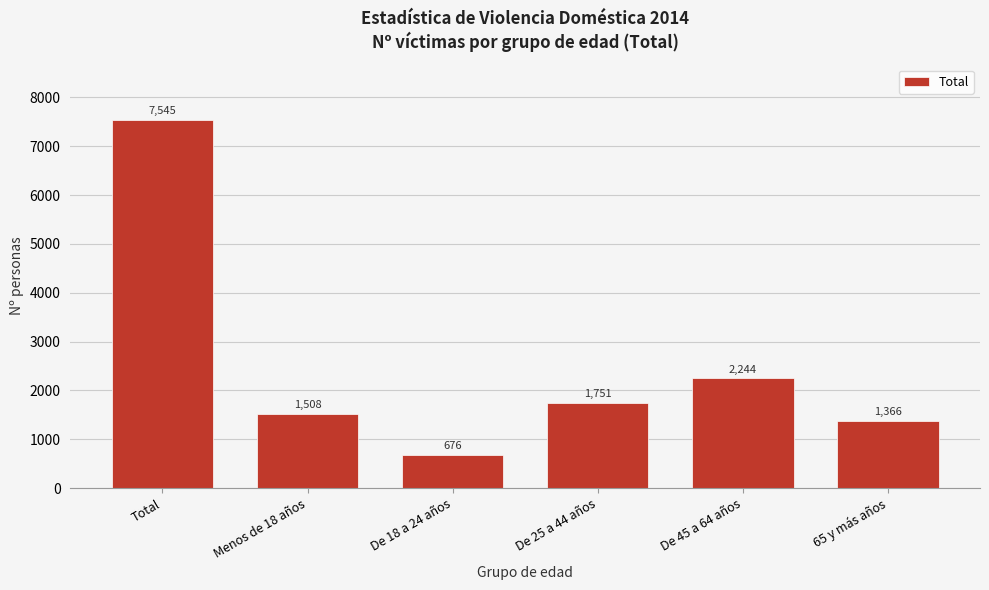

Reading left to right, transcribe all the data shown in this chart.

7545	1508	676	1751	2244	1366